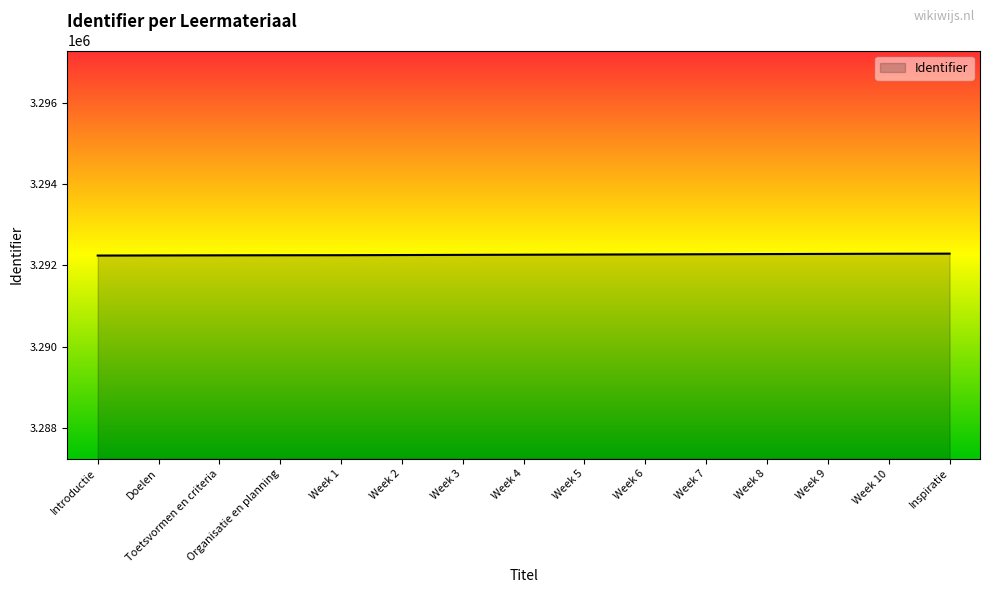

The value at Week 3 is 1491152. True or false?

False